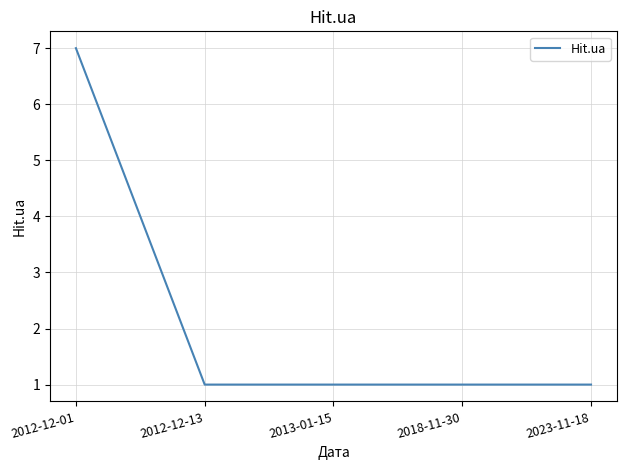

The chart shows a value of 1 at 2023-11-18. True or false?

True